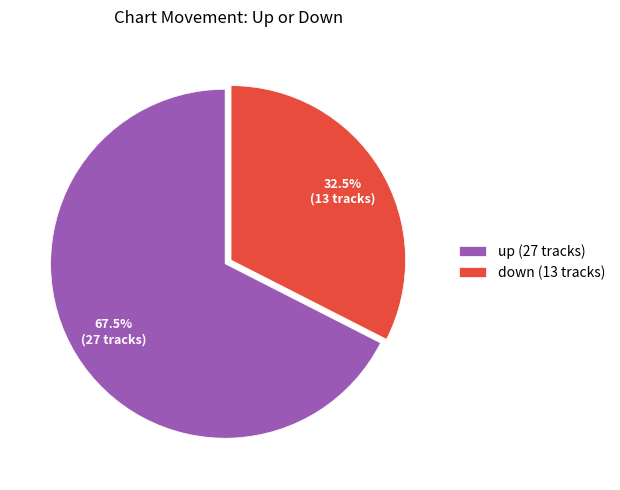

How much of the chart is everything except up?

32.5%